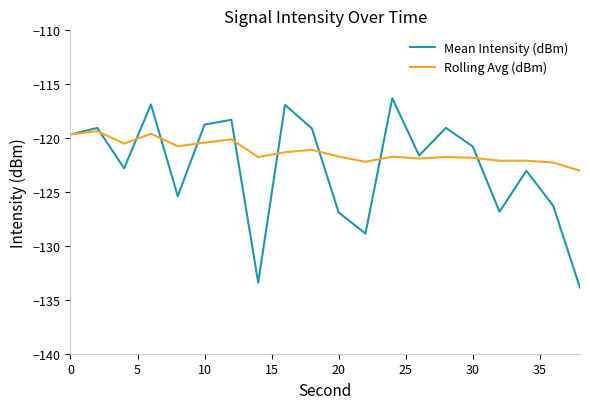

Which series has the widest spread of values?

Mean Intensity (dBm)